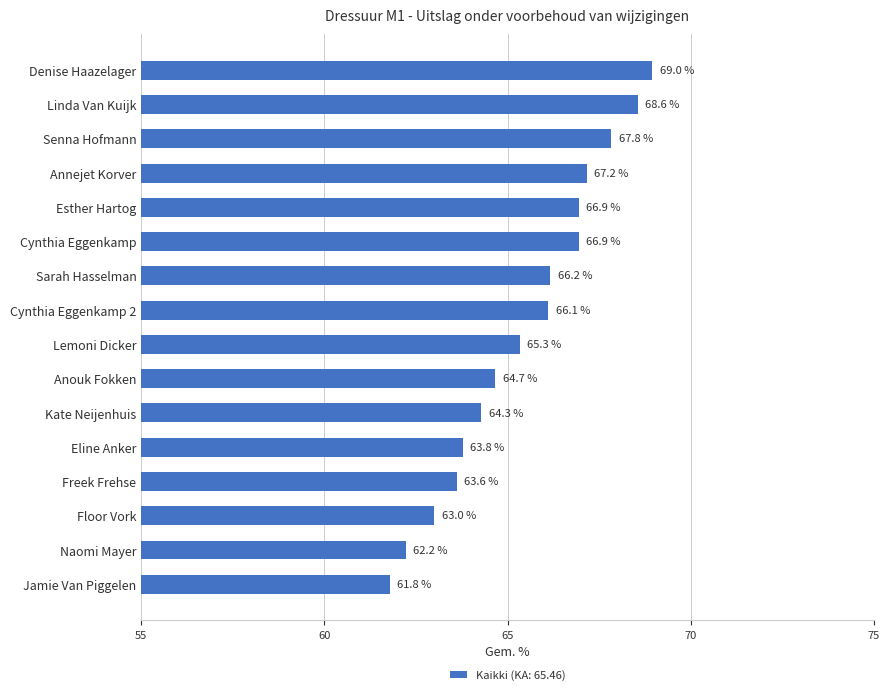

What is the label of the 8th bar from the bottom?

Lemoni Dicker